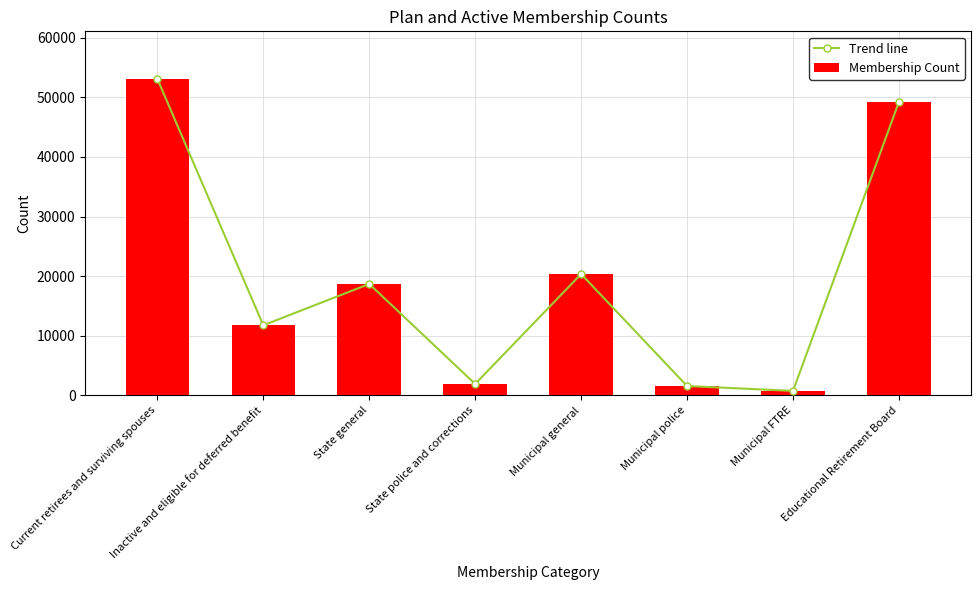

Is it true that Trend line equals 73875 at Educational Retirement Board?

False